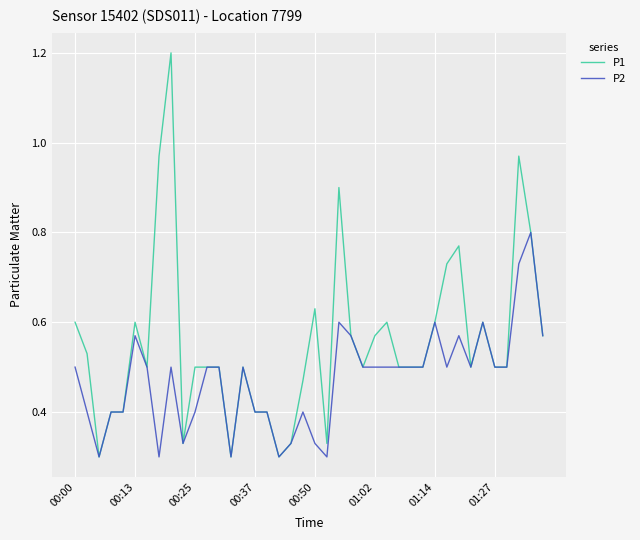

List the series in order of their peak value, lowest first.

P2, P1